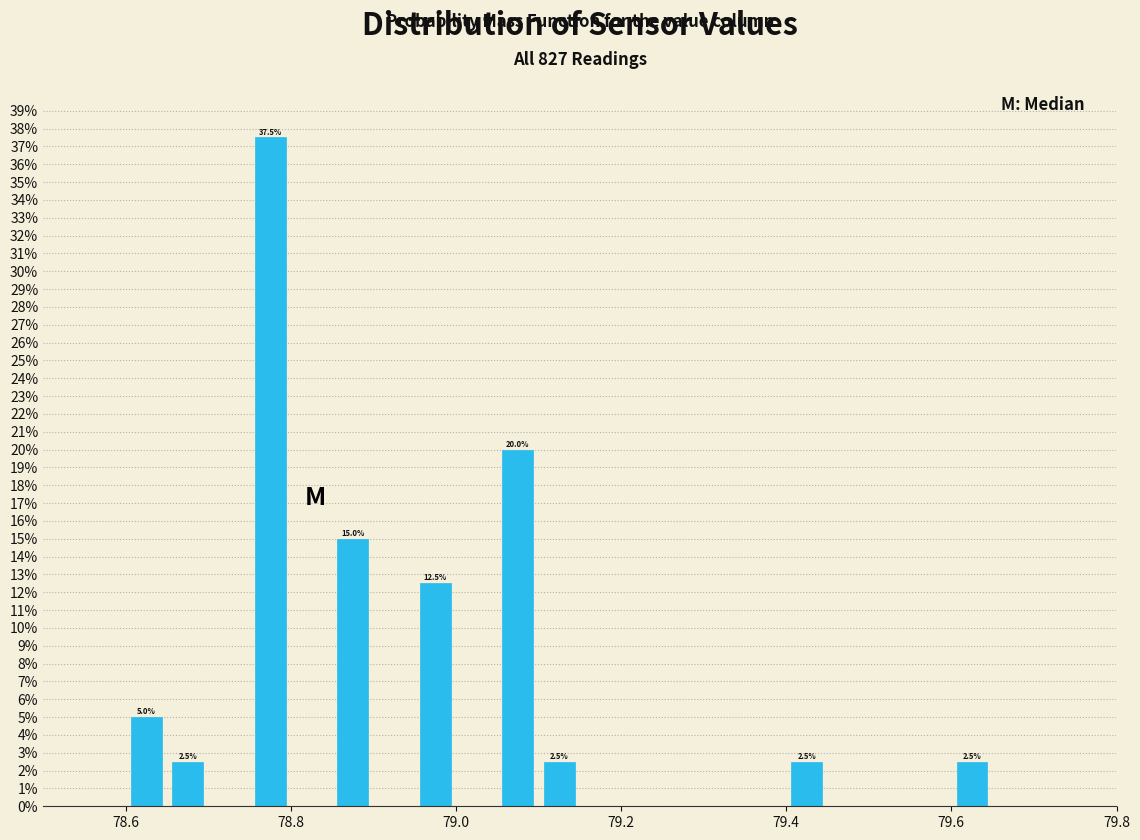

Read against the x-axis, roughly where is the centre of the tallest bar?

78.78